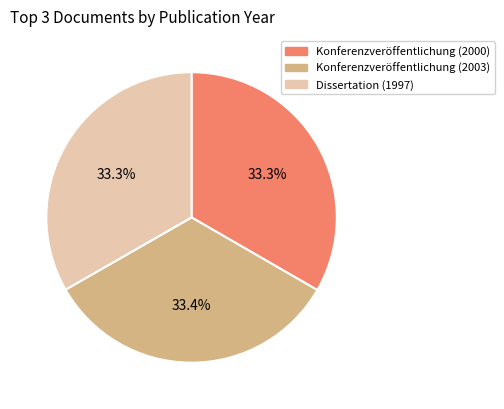

To the nearest percent, what percentage of the pie is Konferenzveröffentlichung (2003)?

33%